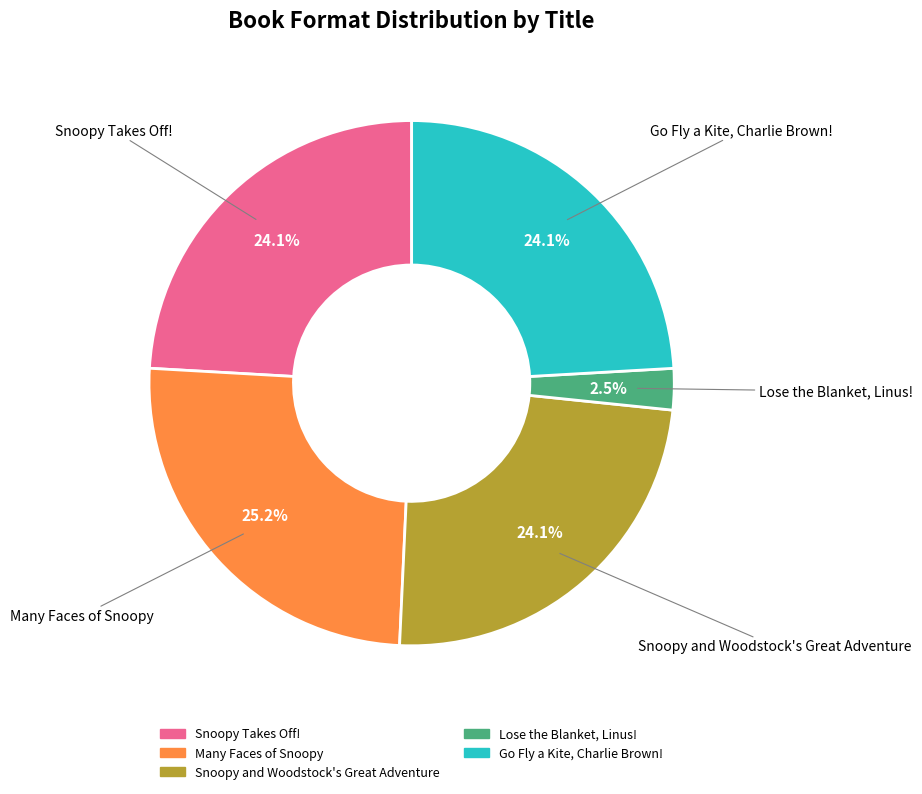

Which category has the smallest portion of the pie?

Lose the Blanket, Linus!